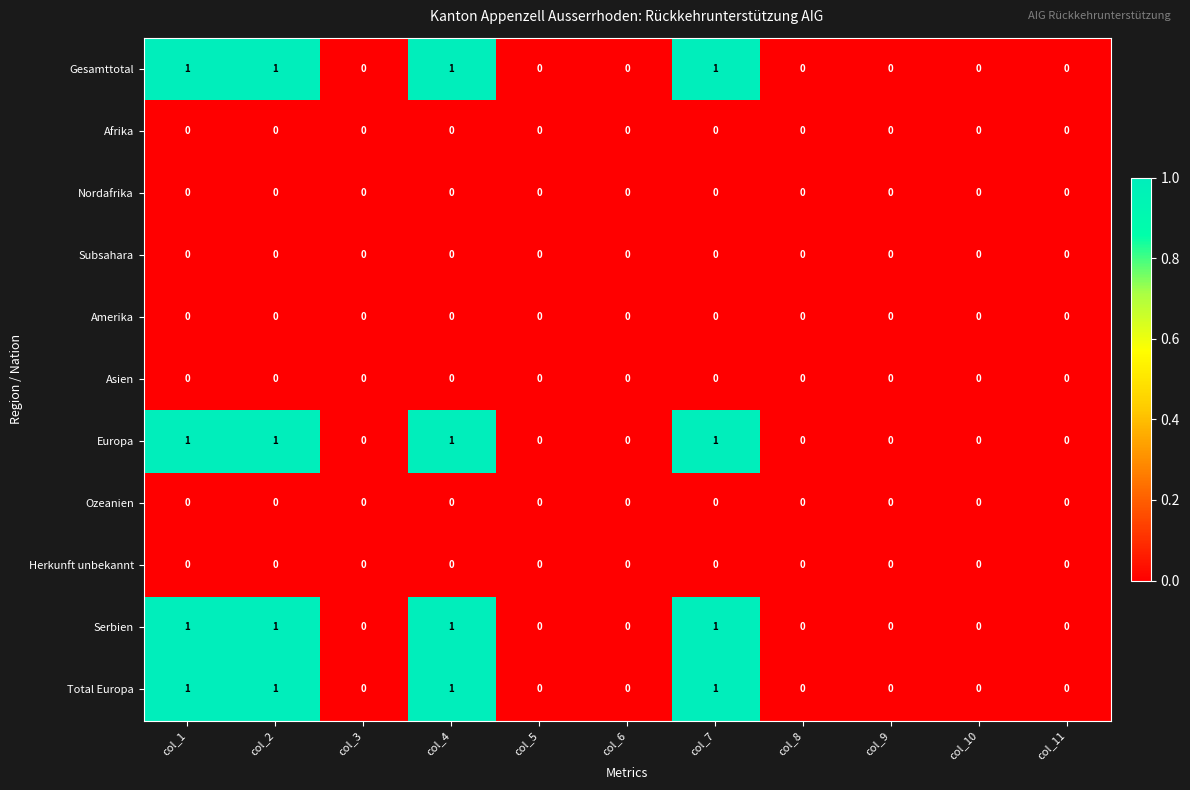

Is it true that Gesamttotal equals 0 at col_6?

True